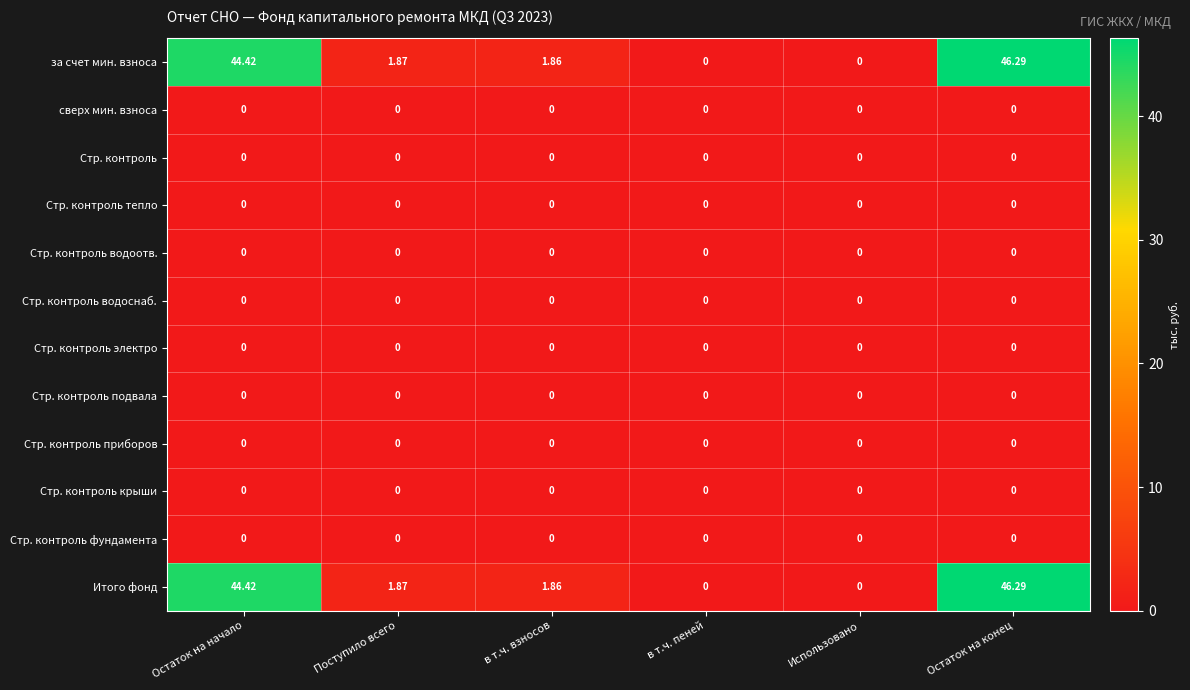

At which label is за счет мин. взноса closest to 23?

Поступило всего